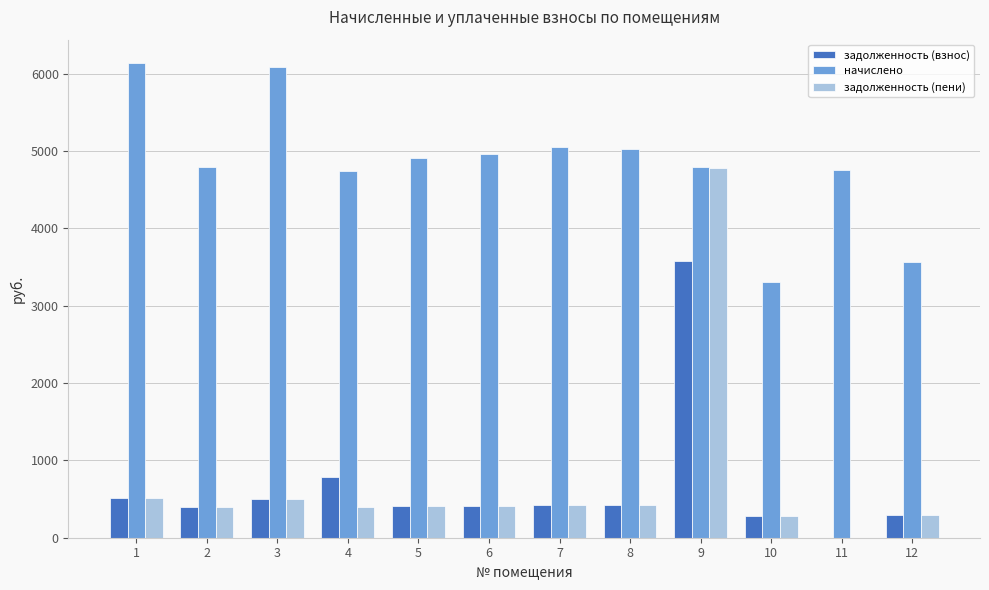

At which category is the sum across all series the highest?

9